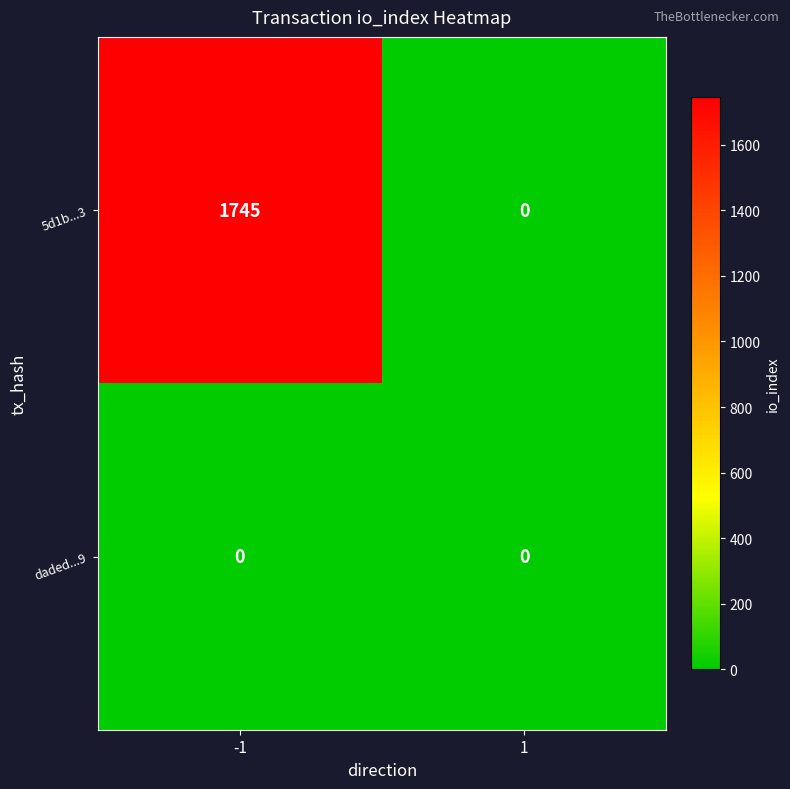

What is the spread (max minus min) of values at -1?

1745